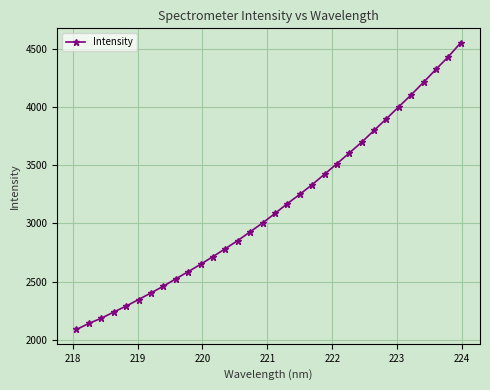

What is the minimum value shown in the chart?

2088.0